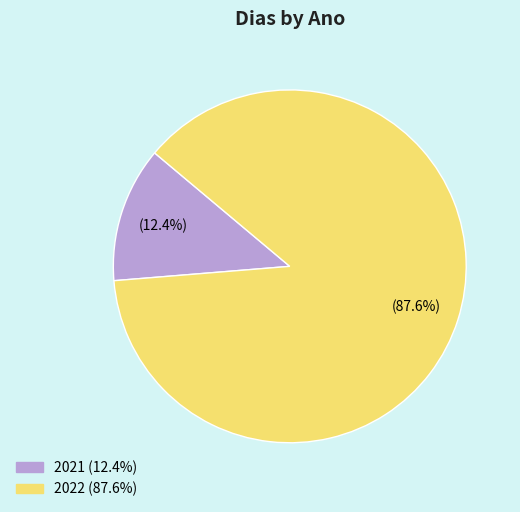

To the nearest percent, what is the difference between the 2022 and 2021 slice percentages?

75%